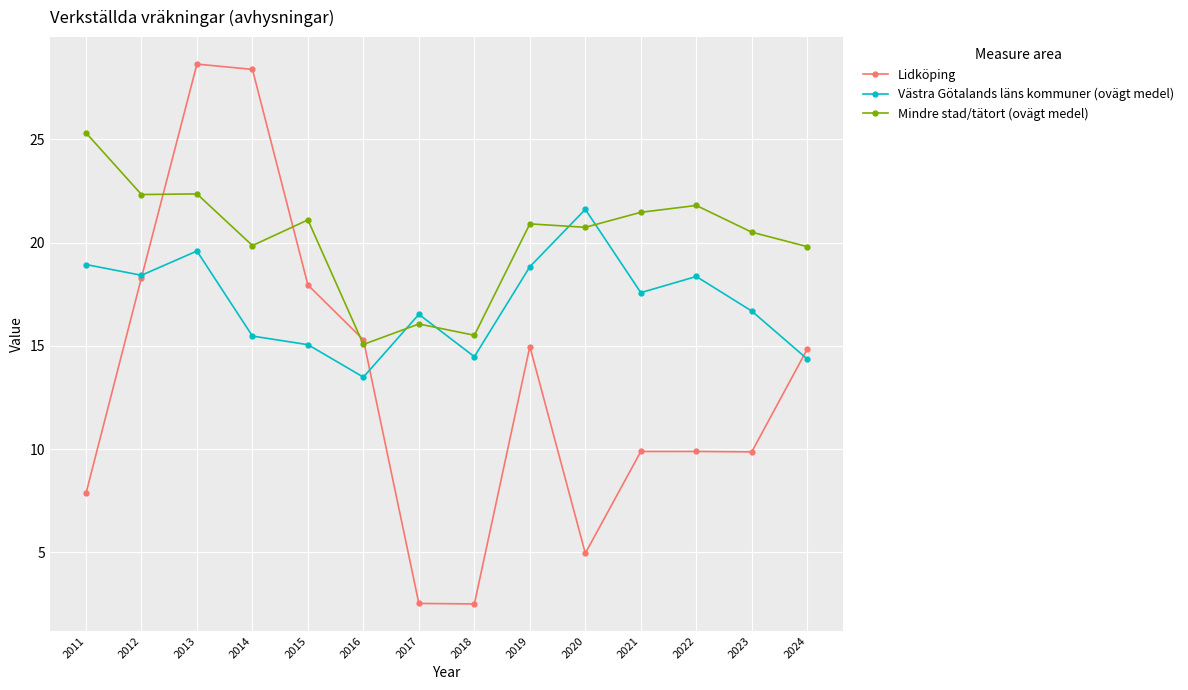

True or false: Västra Götalands läns kommuner (ovägt medel) and Lidköping cross at least once.

True